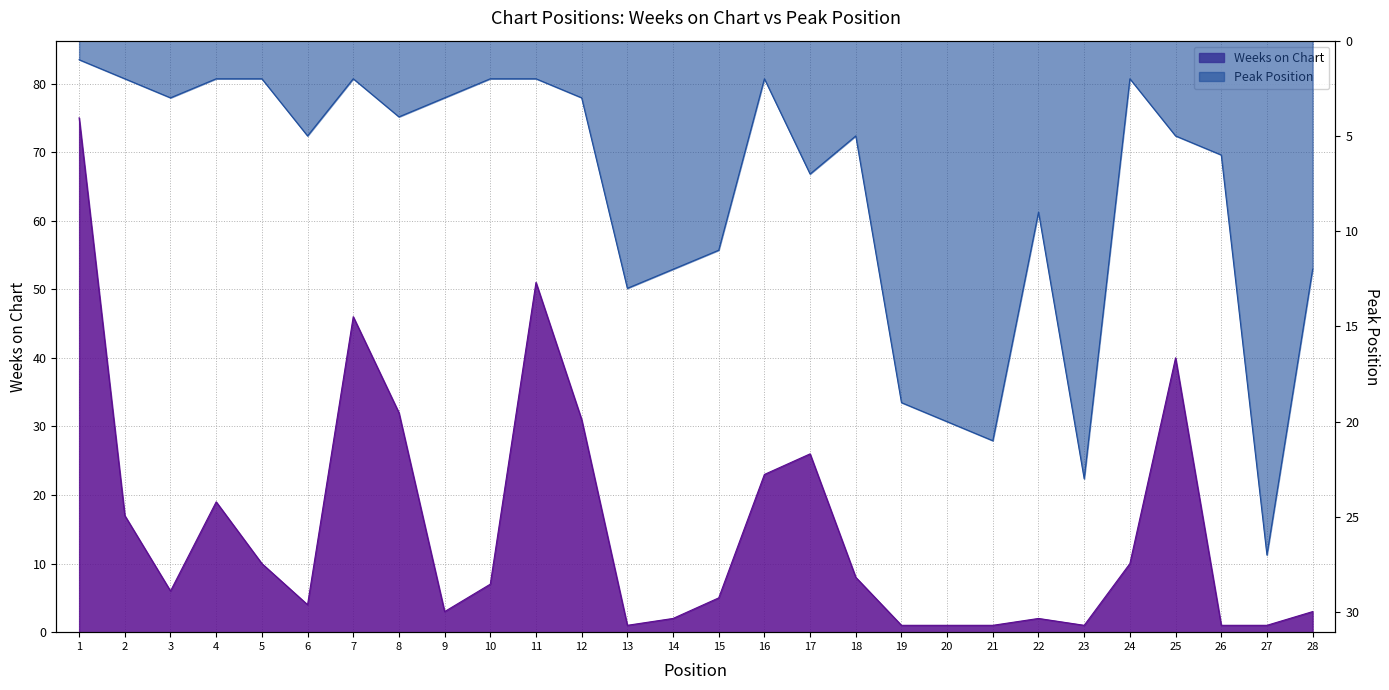

Rank the series by their maximum value, from highest to lowest.

Weeks on Chart, Peak Position